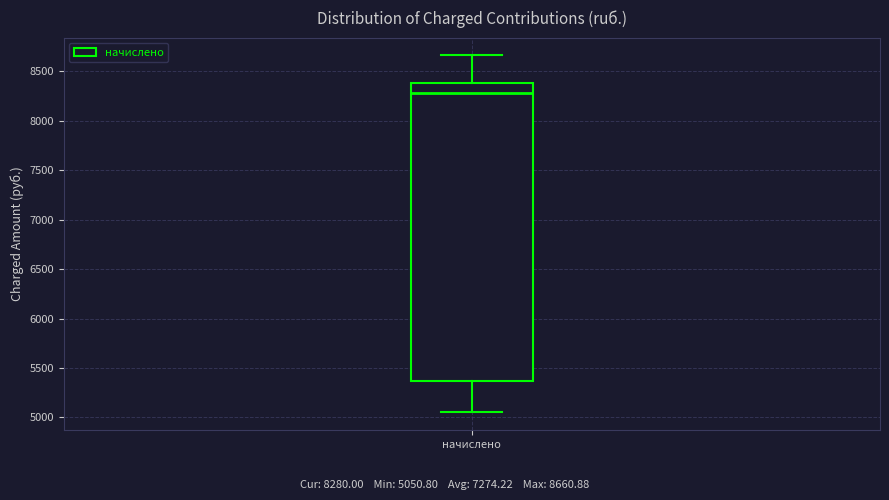

Read this box plot against the y-axis: the position of the median line, the range covered by the box, and the ends of both whiskers. The values are not printed on the chart, so give them approximately, as read against the axis.

median 8300, box 5350 to 8400, whiskers 5050 to 8650